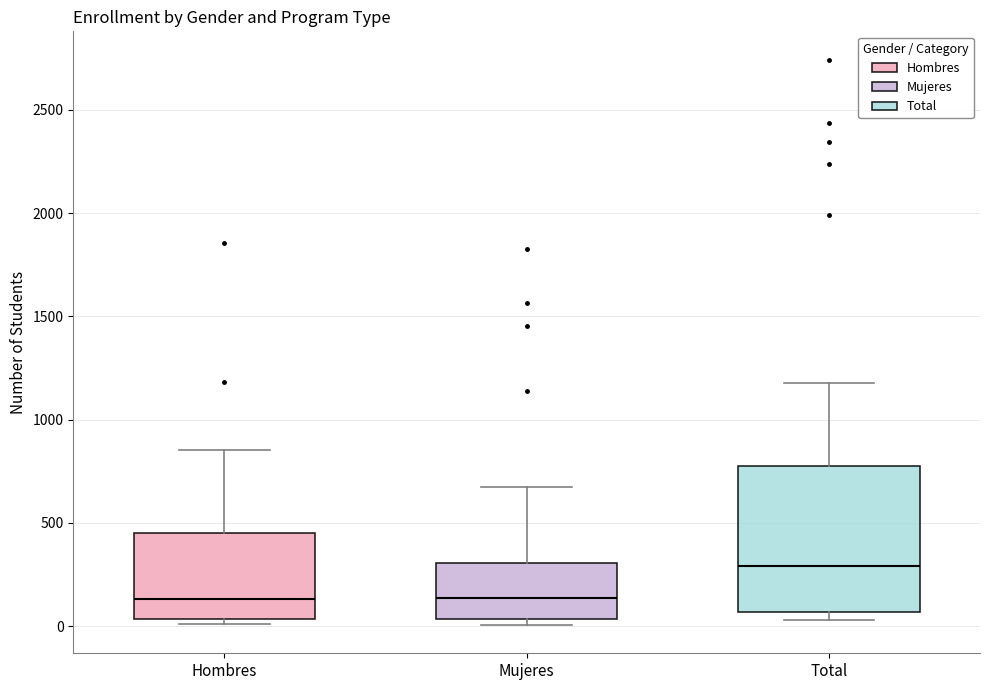

Where is the lower edge of the box for Mujeres on the y-axis? The values are not printed on the chart, so give them approximately, as read against the axis.

50